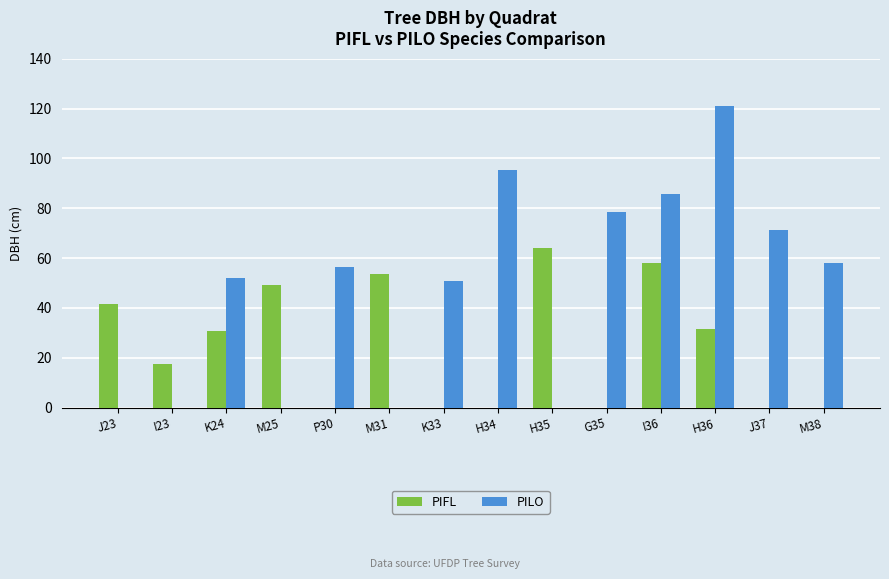

At which label does PILO reach its peak?

H36